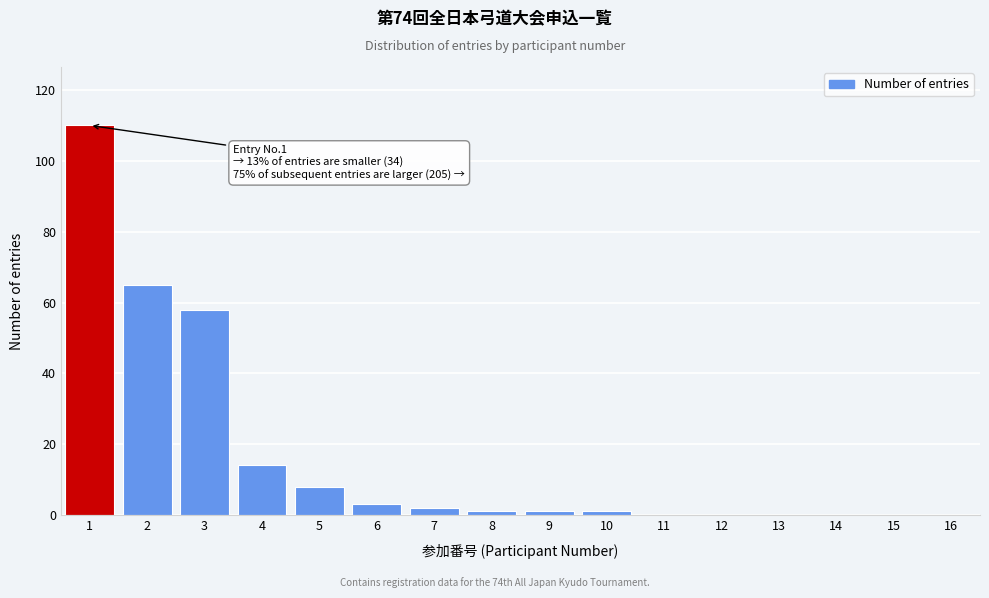

Reading right to left, transcribe all the data shown in this chart.

16=0	15=0	14=0	13=0	12=0	11=0	10=1	9=1	8=1	7=2	6=3	5=8	4=14	3=58	2=65	1=110